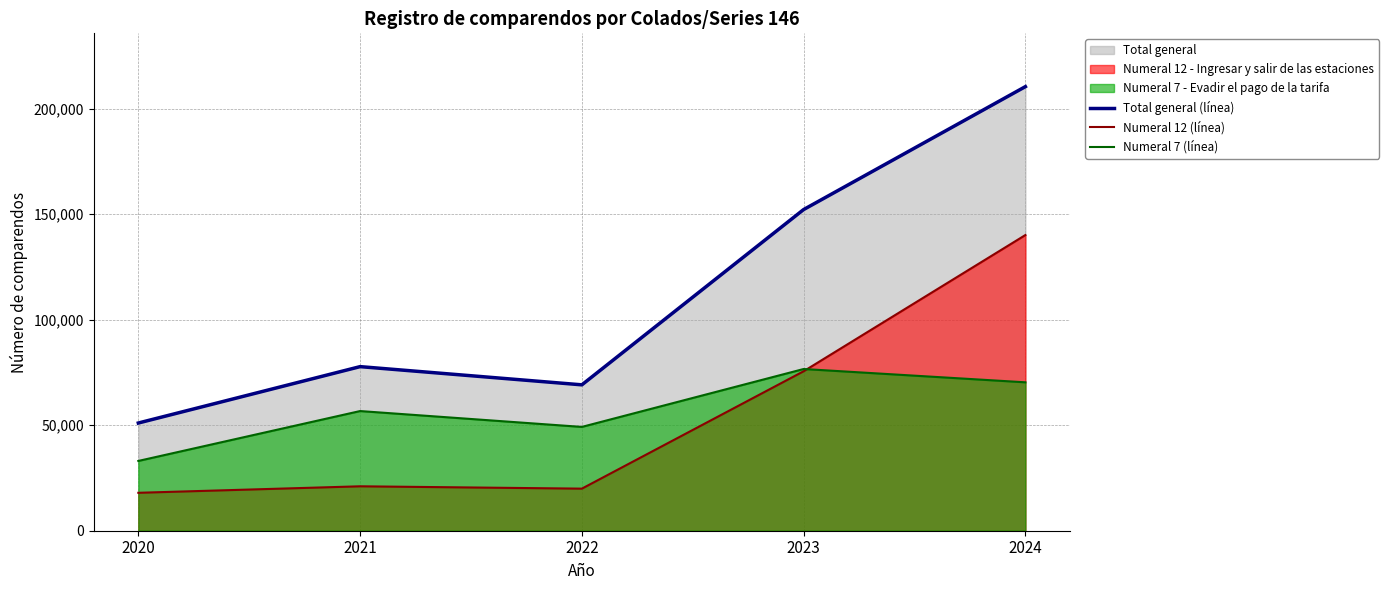

What is the maximum value shown in the chart?

210424